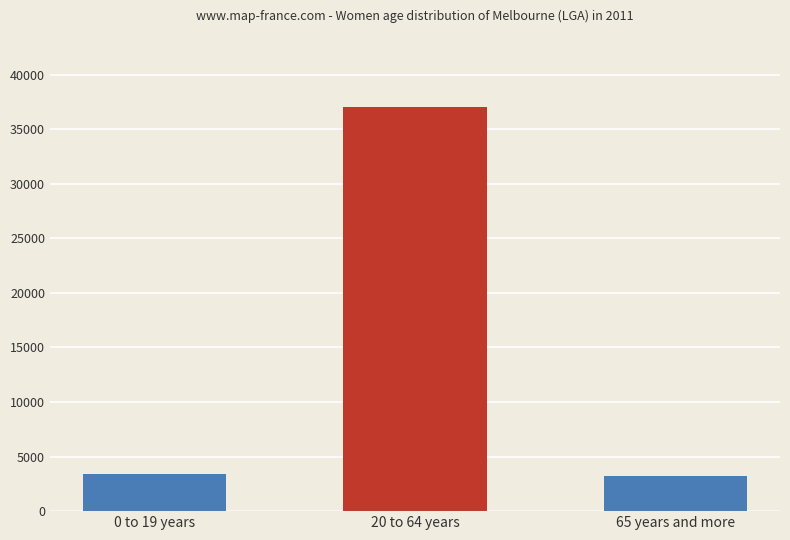

Which category has the highest value across all series?

20 to 64 years